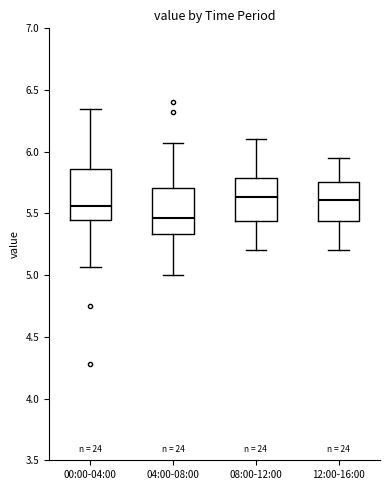

Reading left to right, read every box against the y-axis: the position of its median line, the range the box covers, and the ends of its whiskers. The values are not printed on the chart, so give them approximately, as read against the axis.

00:00-04:00: median 5.55, box 5.45 to 5.85, whiskers 5.05 to 6.35
04:00-08:00: median 5.45, box 5.35 to 5.70, whiskers 5.00 to 6.05
08:00-12:00: median 5.65, box 5.45 to 5.80, whiskers 5.20 to 6.10
12:00-16:00: median 5.60, box 5.45 to 5.75, whiskers 5.20 to 5.95